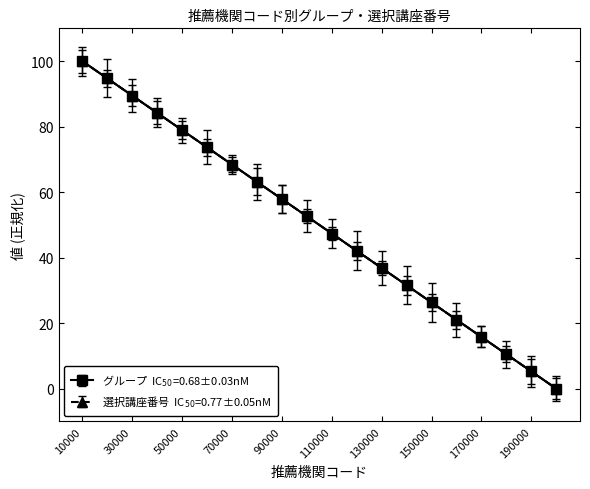

What is the sum of all 選択講座番号 values?

1000.0